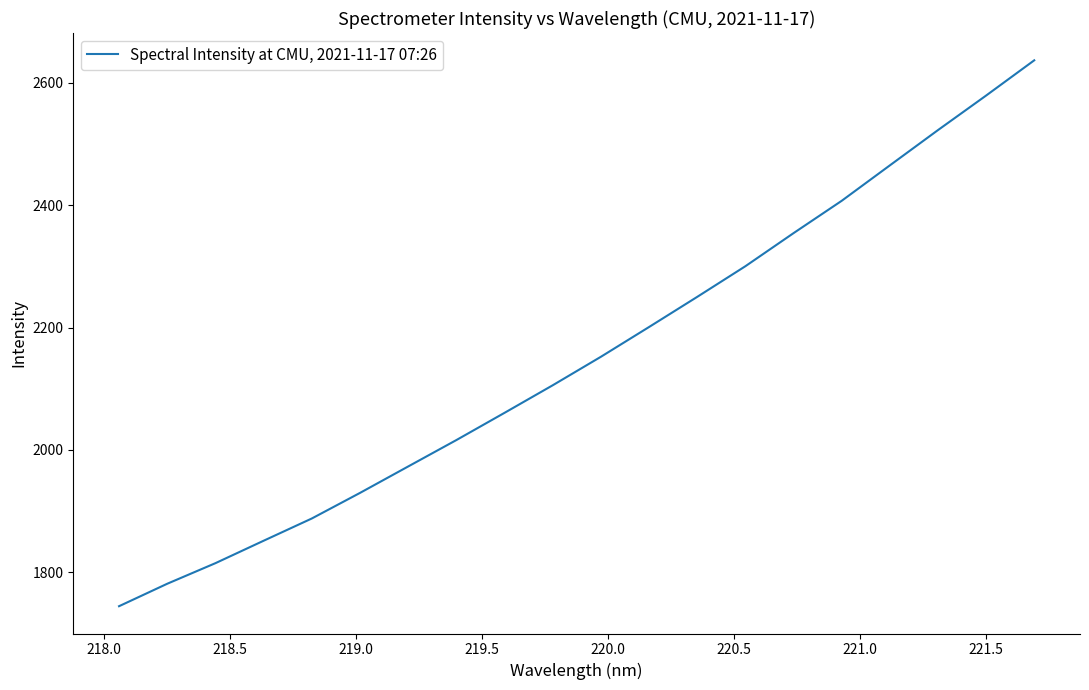

What is the smallest value displayed?

1744.2